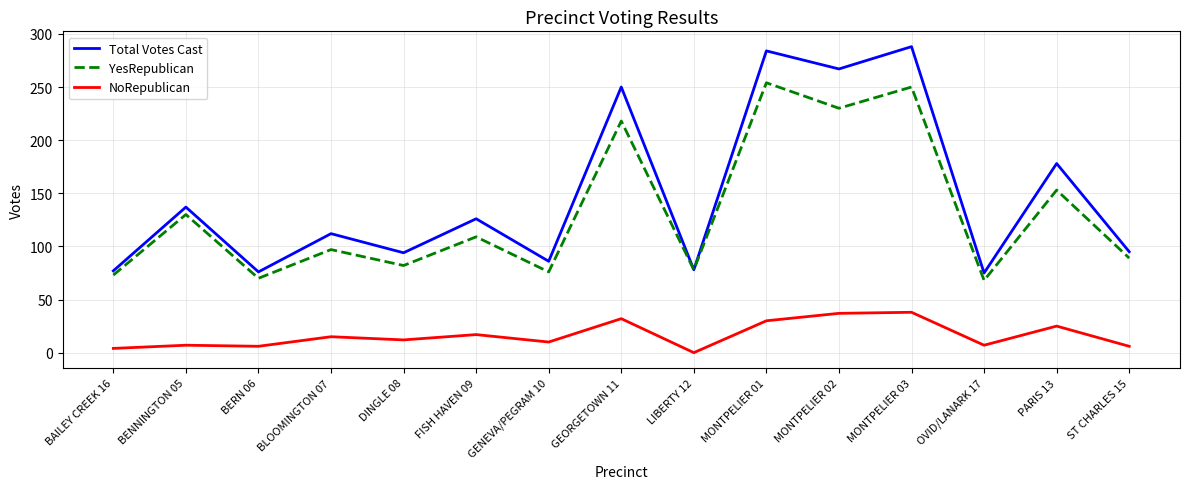

What position from the left is ST CHARLES 15?

15